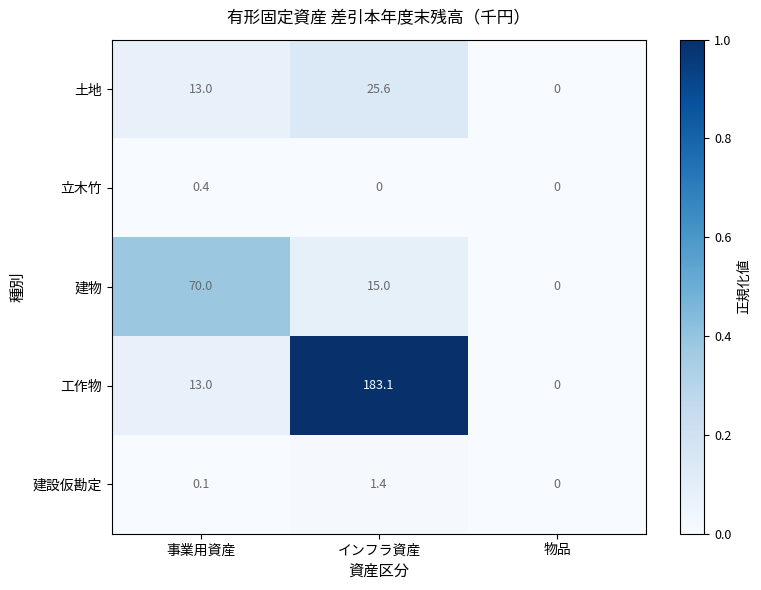

What is the difference between the highest and lowest values at インフラ資産?

183.1